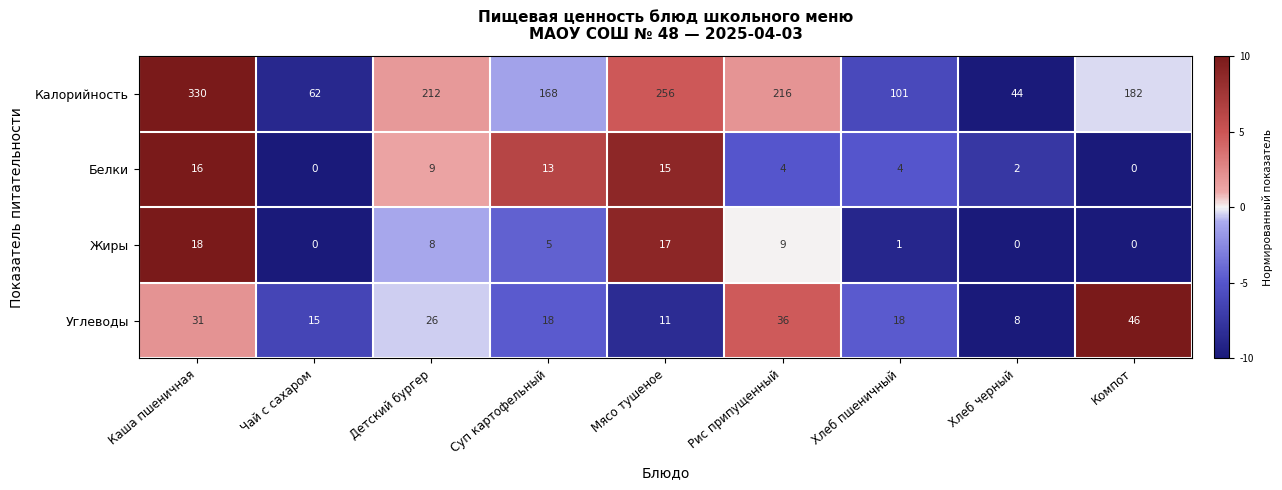

How many distinct data groups are displayed?

4